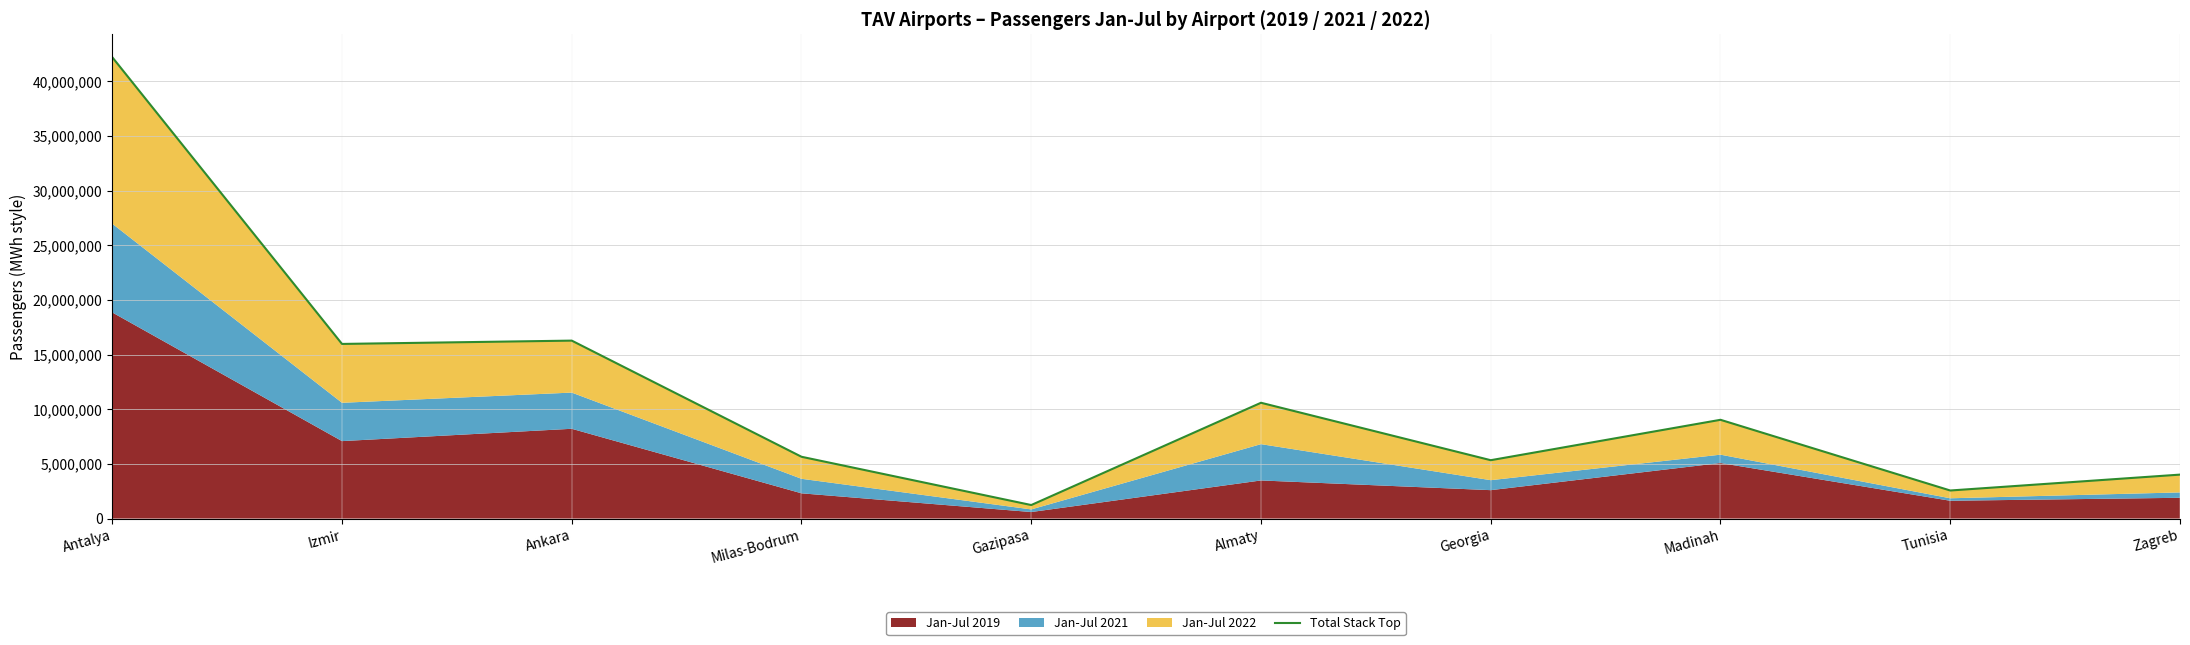

Which label corresponds to the largest value in the chart?

Antalya